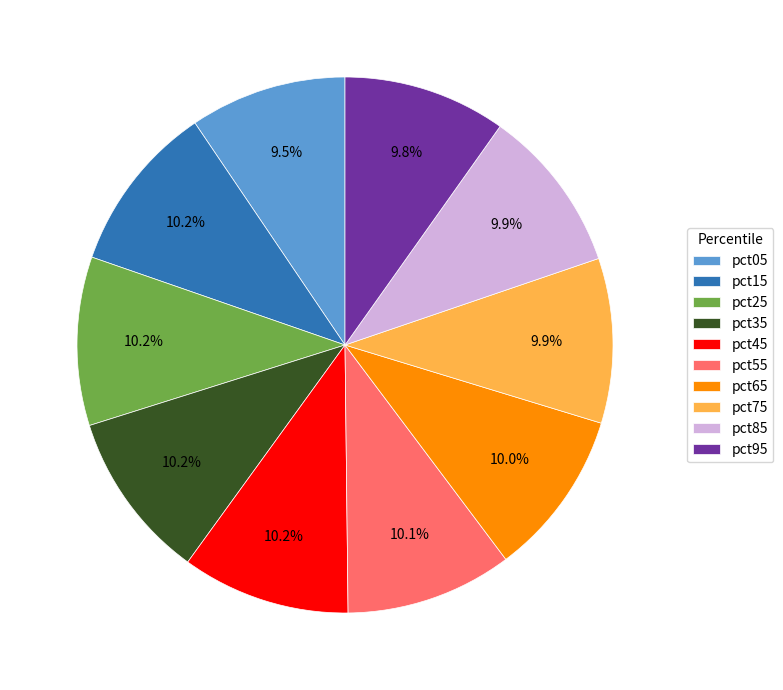

Approximately how many times larger is the value at pct85 compared to pct25?

1.0